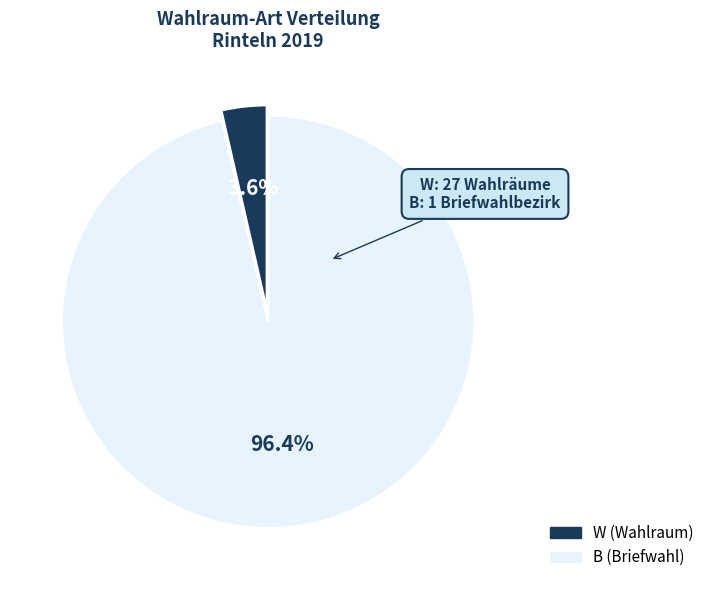

What percentage is NOT represented by W (Wahlraum)?

3.6%